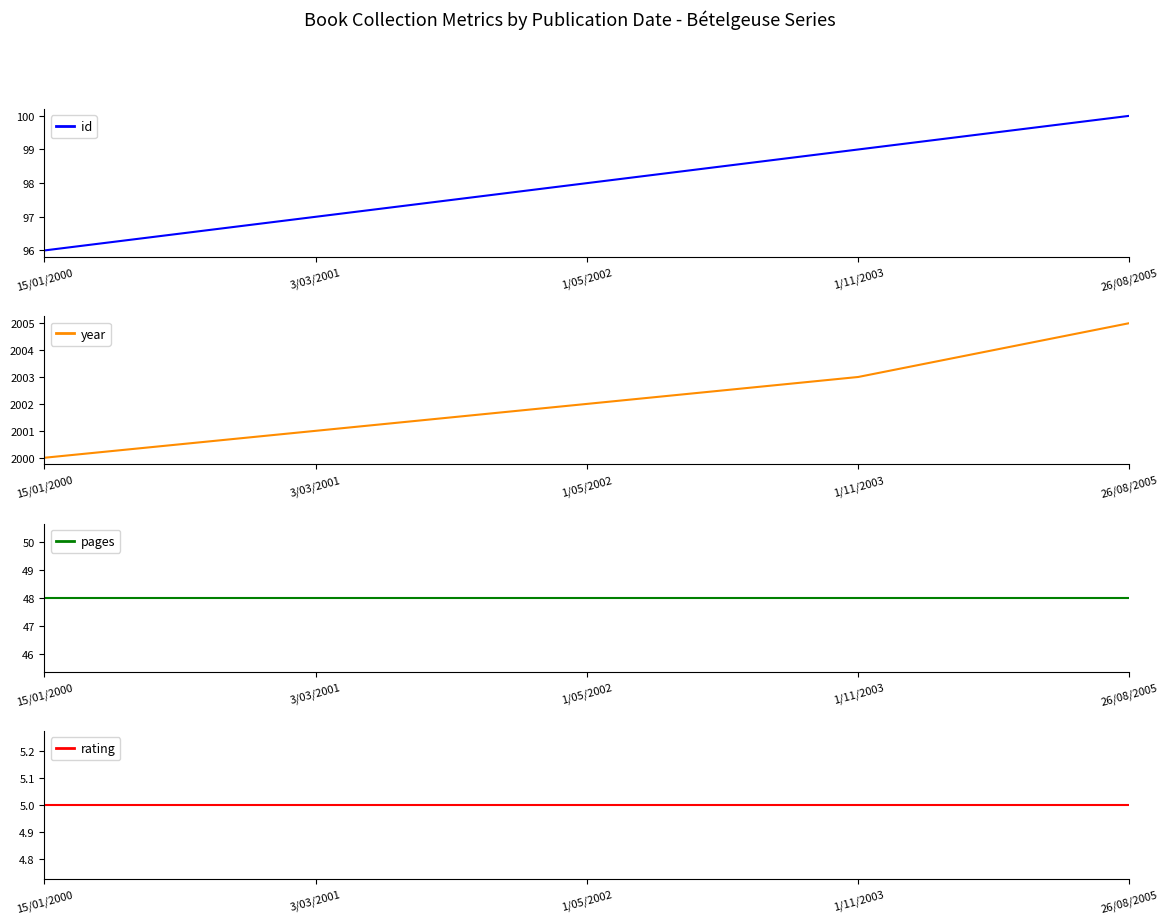

Which series has the largest range (max minus min)?

year